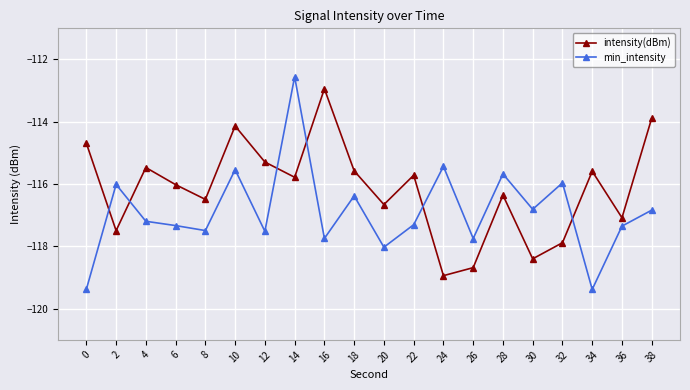

What is the maximum value for intensity(dBm)?

-112.9